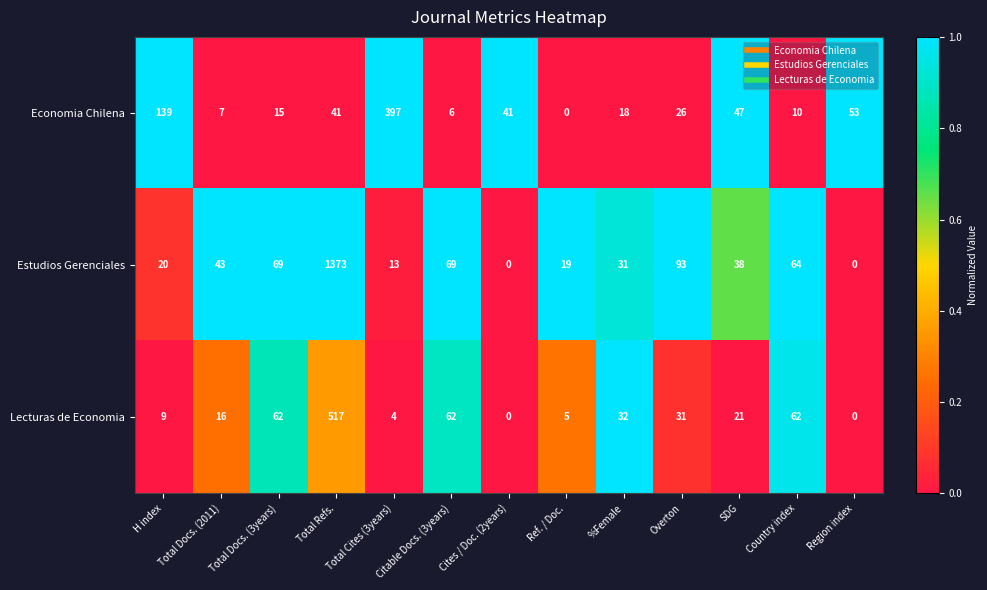

What is the difference between the Lecturas de Economia values at Country index and SDG?

41